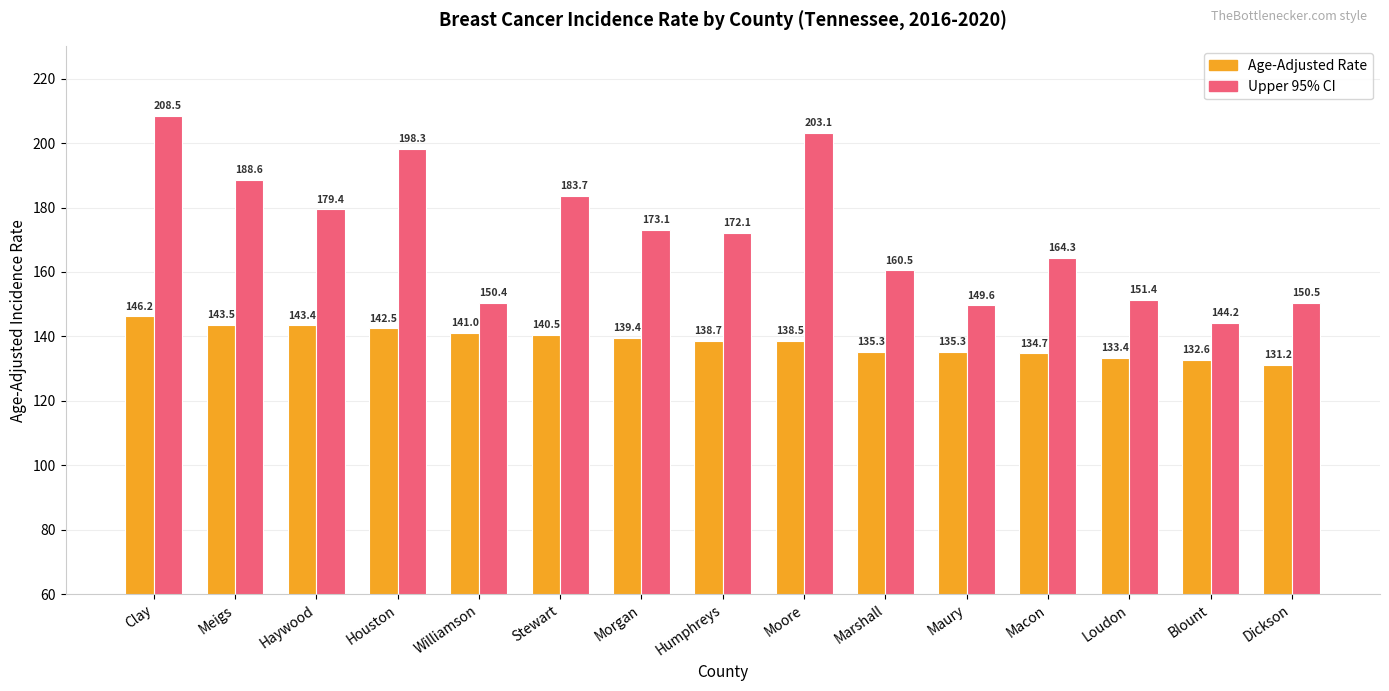

What are all the series names shown in the legend?

Age-Adjusted Rate, Upper 95% CI